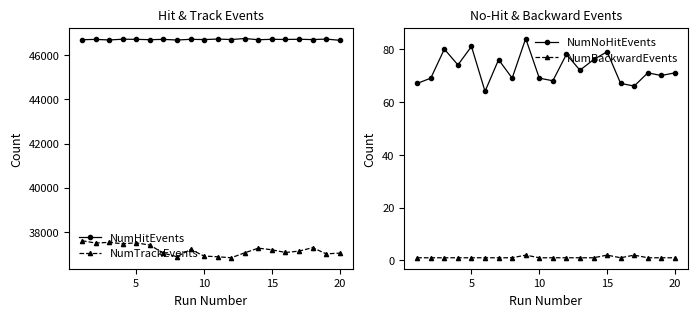

True or false: NumHitEvents has more than 1 interior local peaks.

True